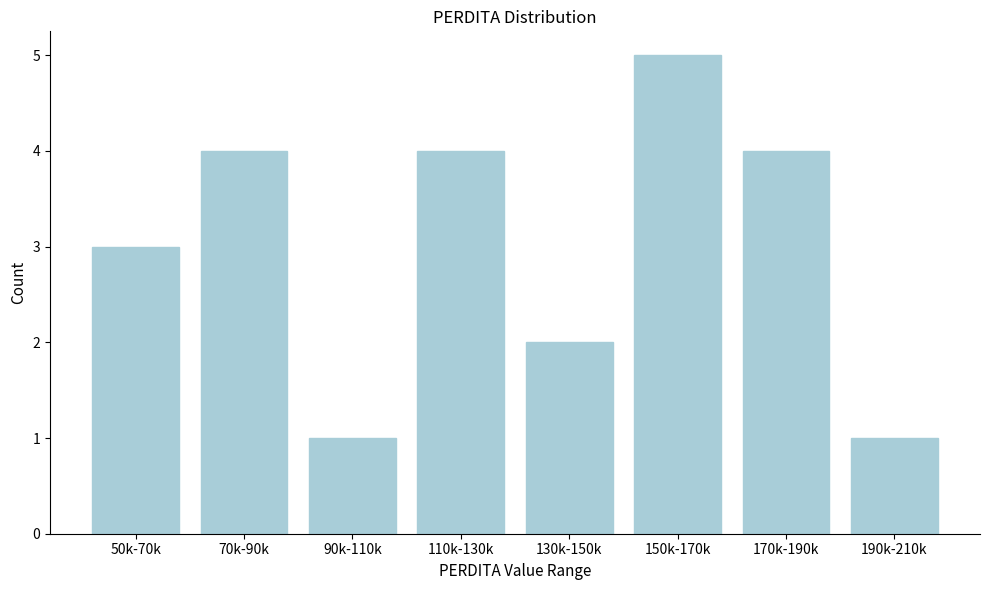

Reading left to right, list all the values displayed in this chart.

3	4	1	4	2	5	4	1